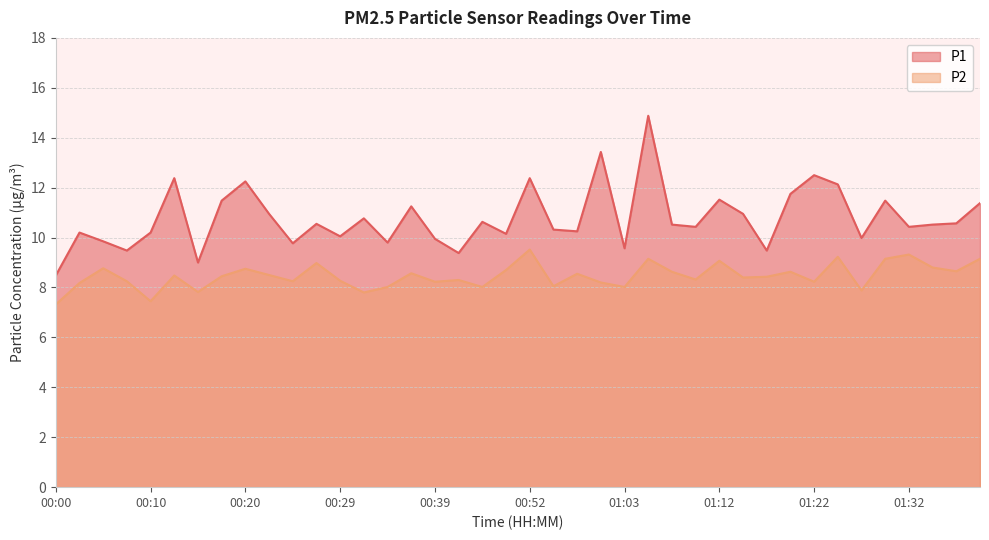

At which category does P1 reach its first local valley?

00:07